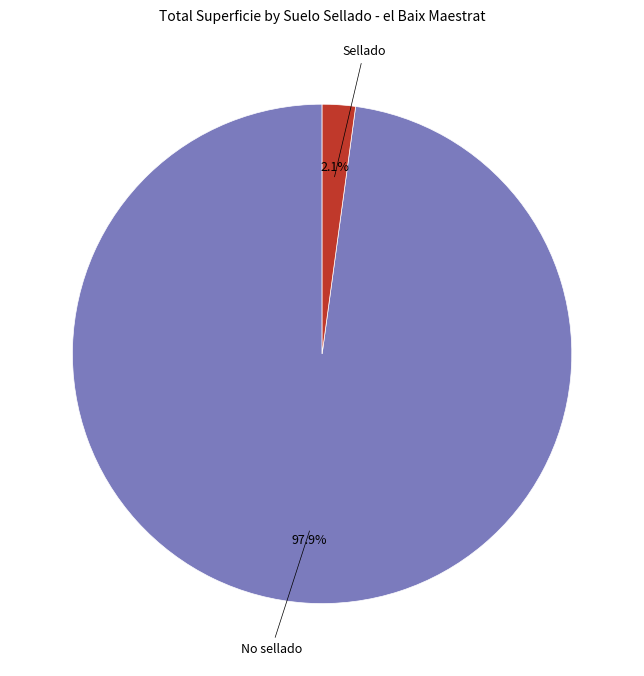

Is there a majority slice in this chart?

Yes